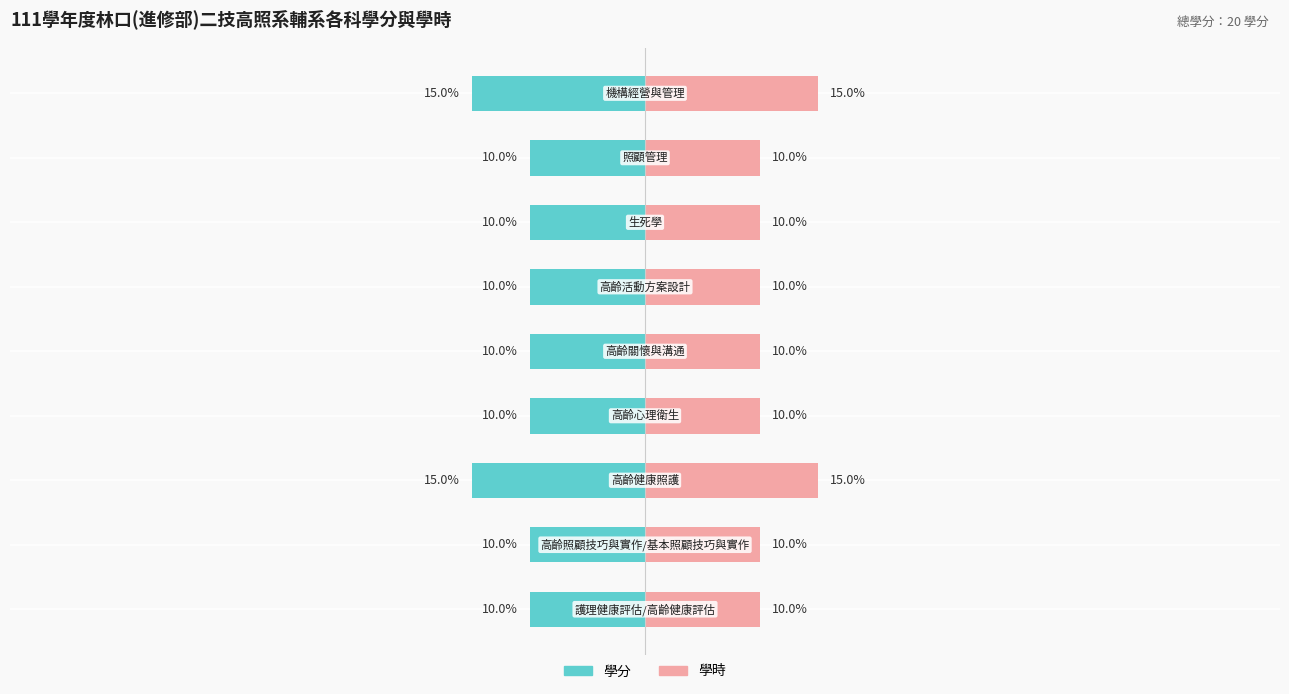

Are the bars grouped side by side (vs. stacked)?

Yes